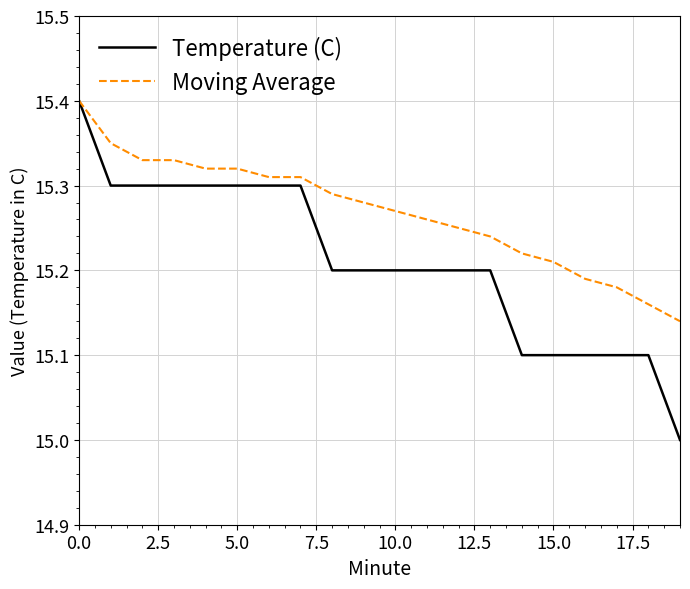

What is the minimum value shown in the chart?

15.0